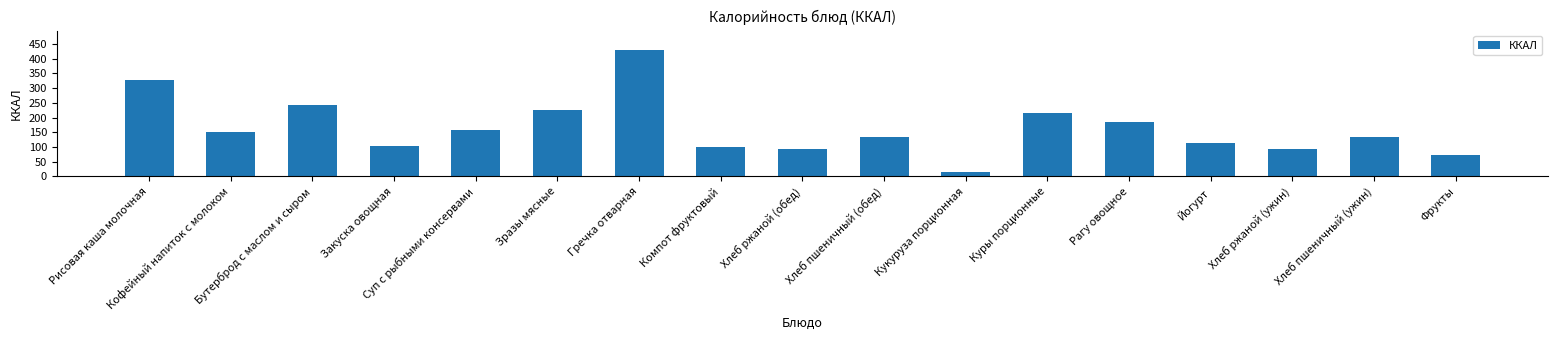

Approximately how many times larger is the value at Закуска овощная compared to Рисовая каша молочная?

0.3